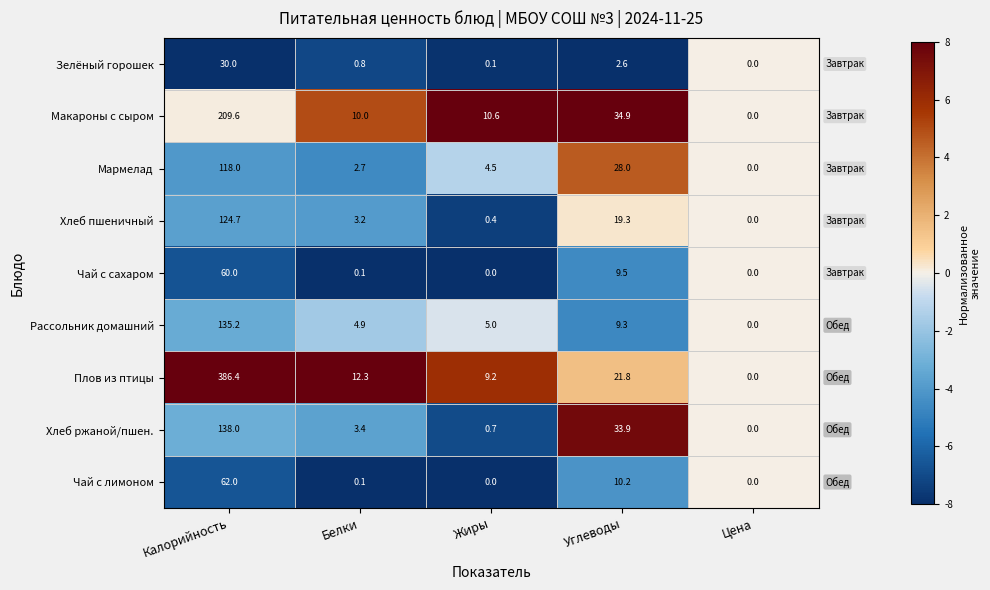

Rank the series at Калорийность from lowest to highest value.

Зелёный горошек, Чай с сахаром, Чай с лимоном, Мармелад, Хлеб пшеничный, Рассольник домашний, Хлеб ржаной/пшен., Макароны с сыром, Плов из птицы